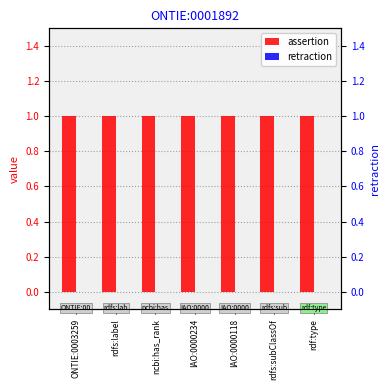

List the series in order of their peak value, lowest first.

retraction, assertion